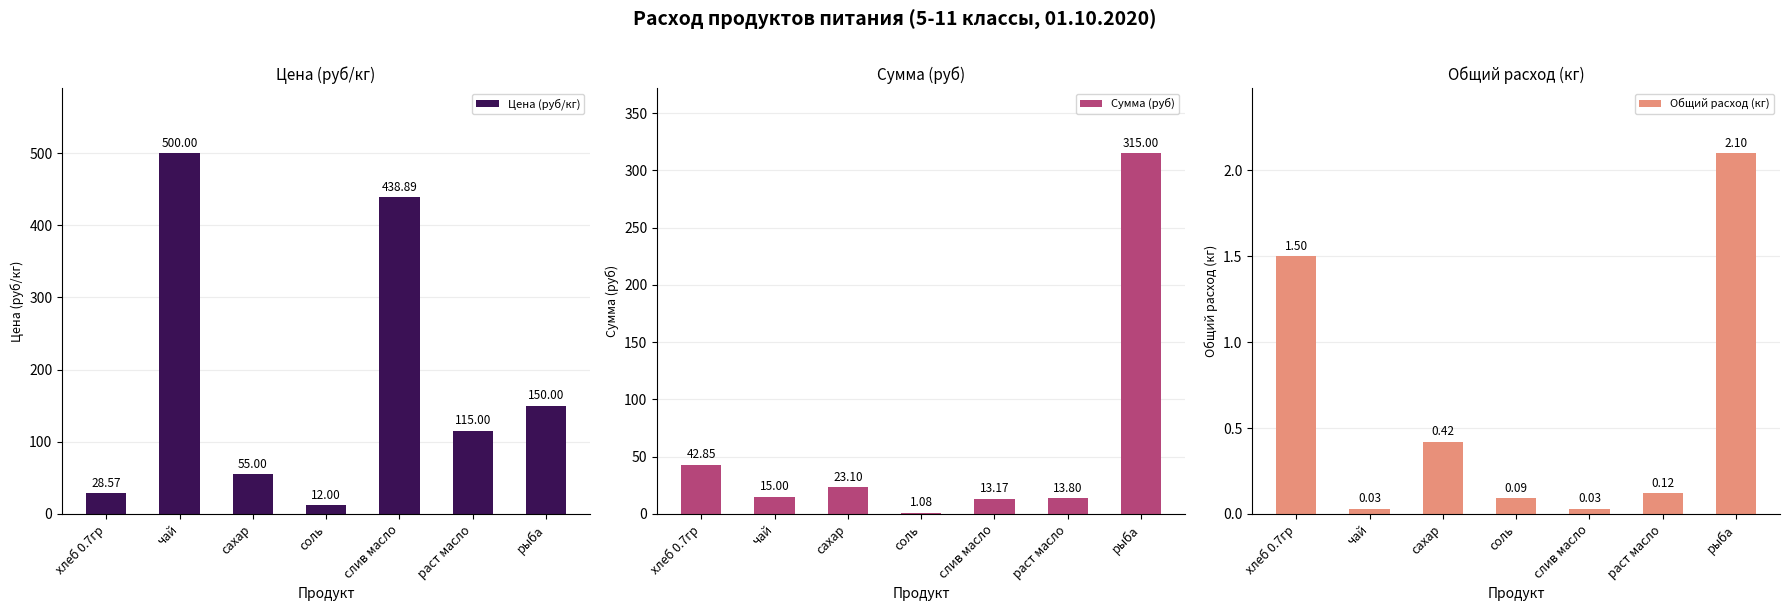

What is the label of the 2nd bar from the right?

раст масло